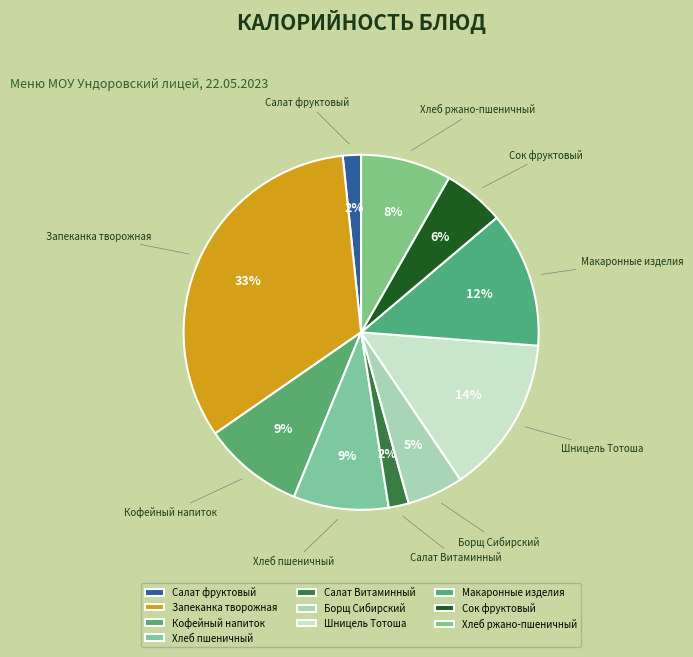

How many segments does this pie chart have?

10